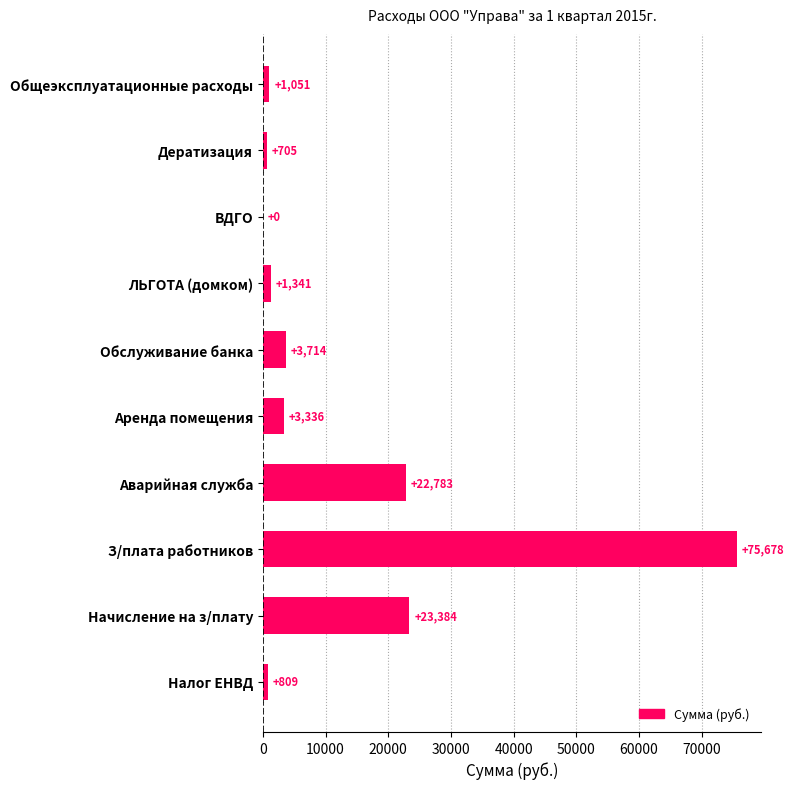

Is it true that the value at Аварийная служба is 22782.6?

True